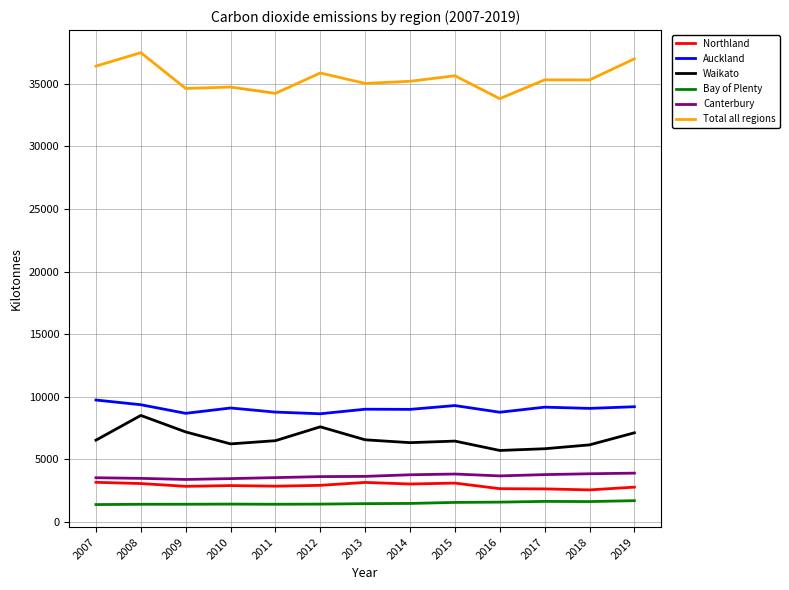

In Total all regions, how many points are lower than both neighbors (excluding endpoints)?

5